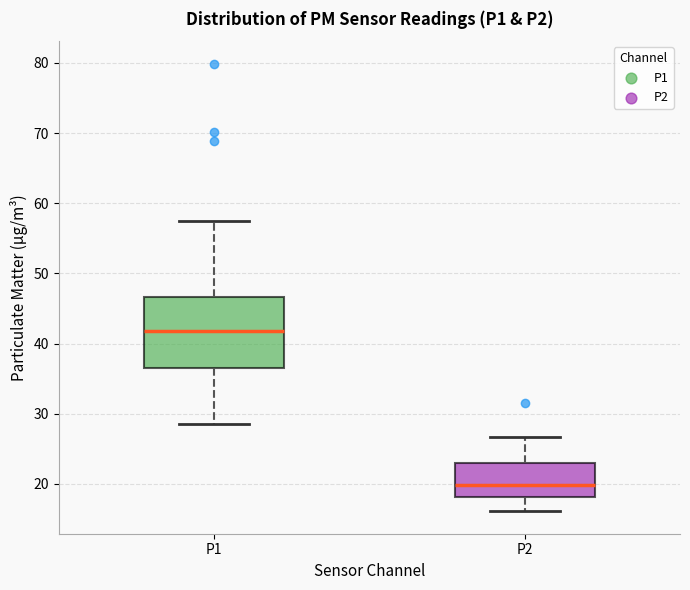

Reading left to right, read every box against the y-axis: the position of its median line, the range the box covers, and the ends of its whiskers. The values are not printed on the chart, so give them approximately, as read against the axis.

P1: median 42, box 37 to 47, whiskers 29 to 58
P2: median 20, box 18 to 23, whiskers 16 to 27